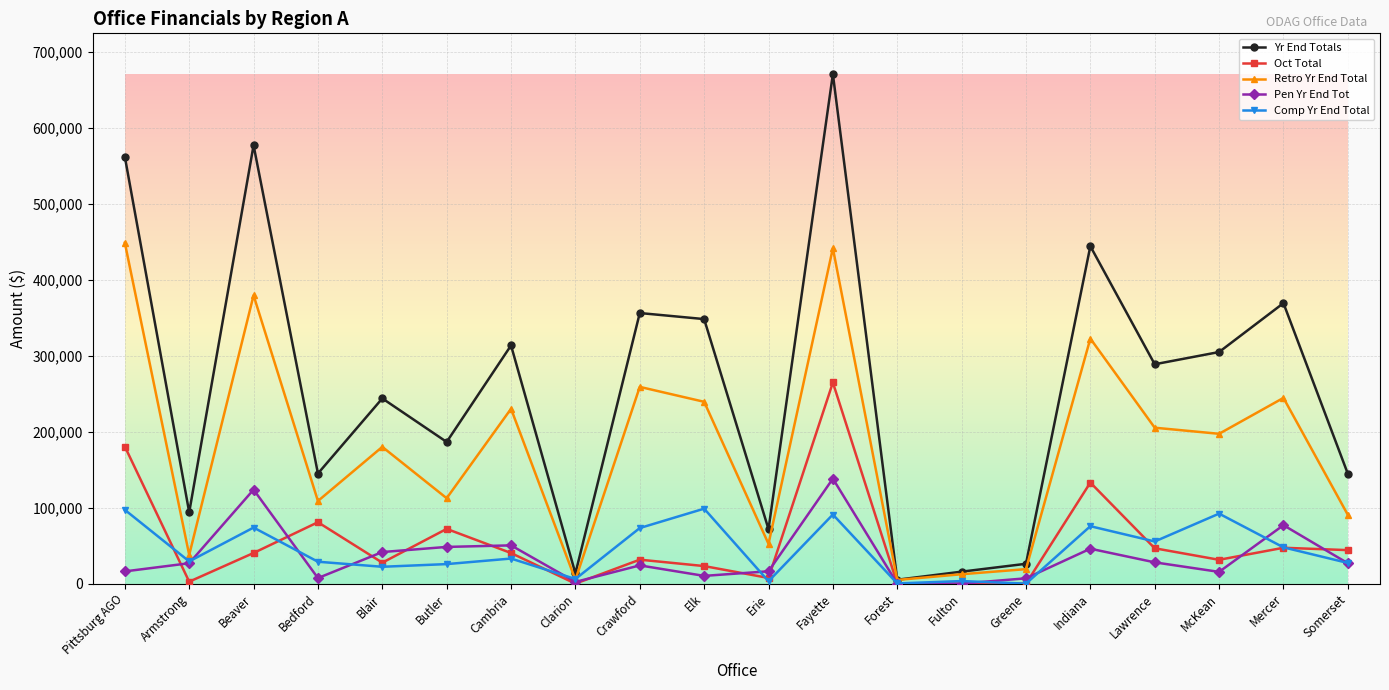

What is the highest value of the Oct Total series?

264681